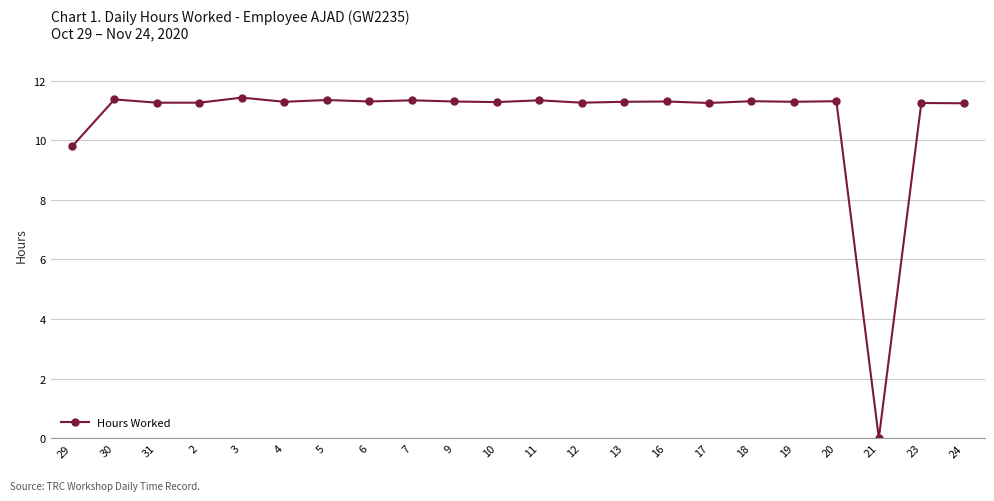

At which label does the data first exceed 11?

30